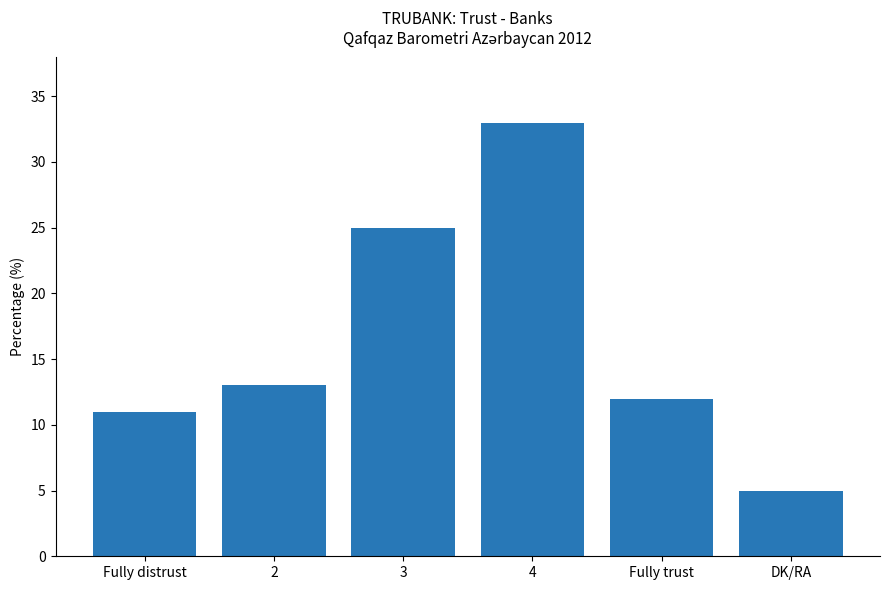

True or false: the data shows 7 at 4.

False